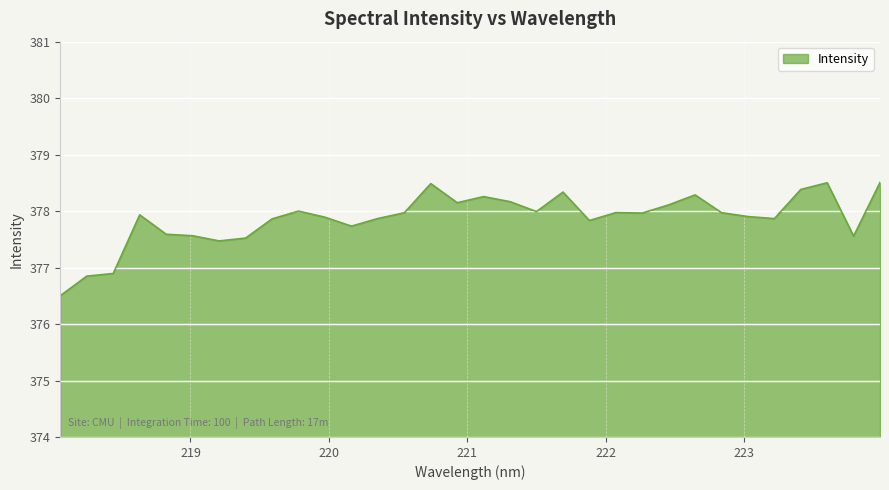

What is the maximum value shown in the chart?

378.5